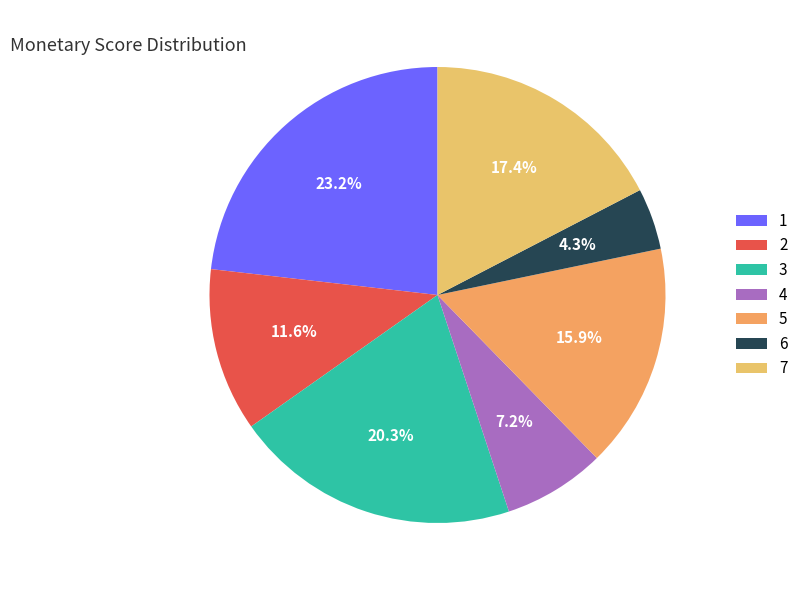

What percentage is NOT represented by 6?

95.7%